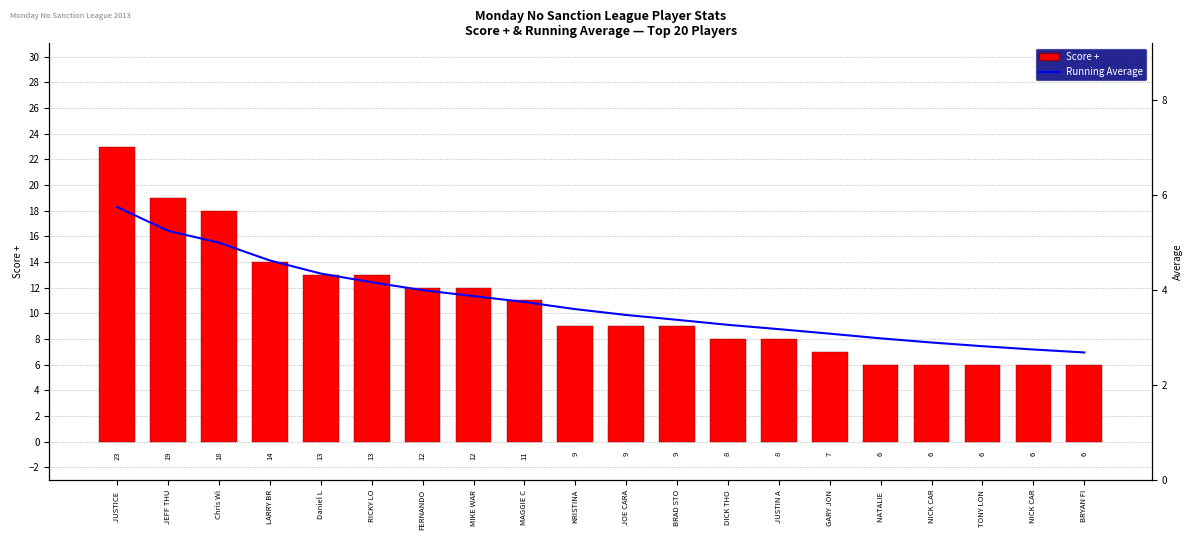

The Score + series shows 11.1 at JUSTICE . True or false?

False